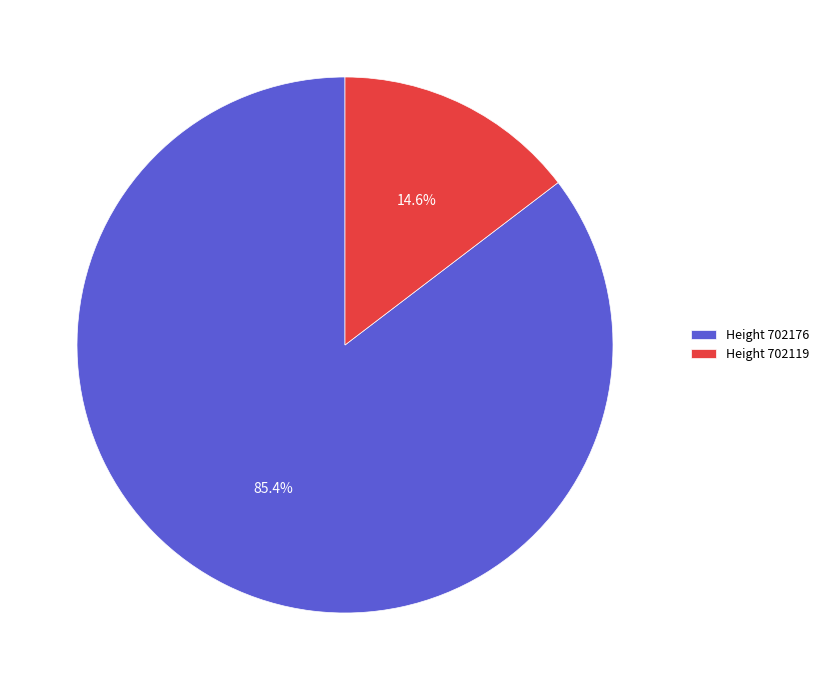

How much of the chart is everything except Height 702176?

14.6%